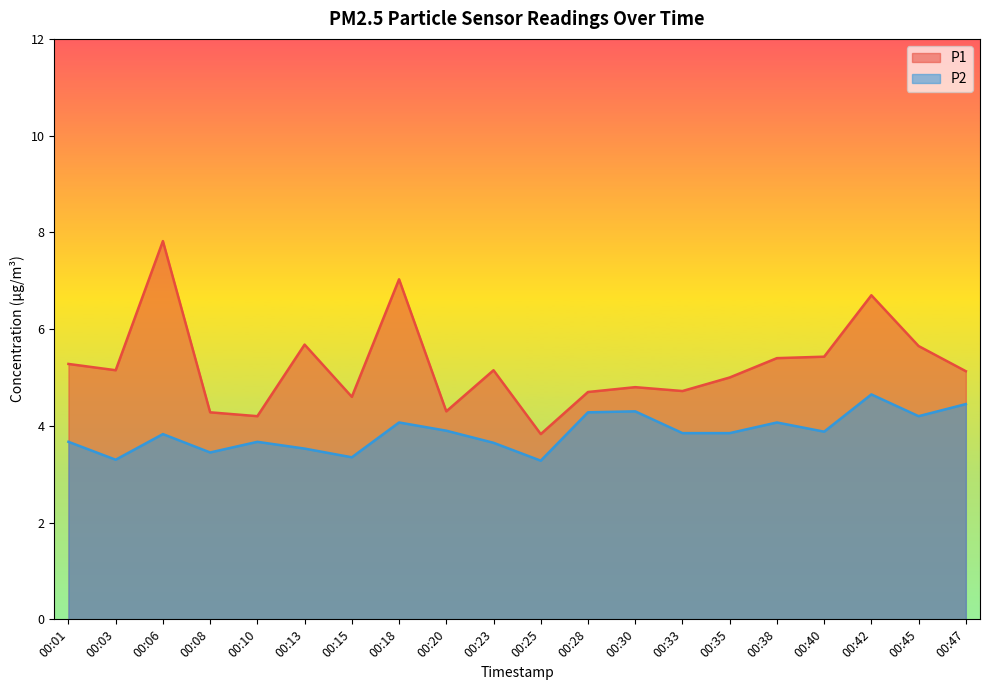

What is the value of the P2 point at the 20th from the left?

4.5